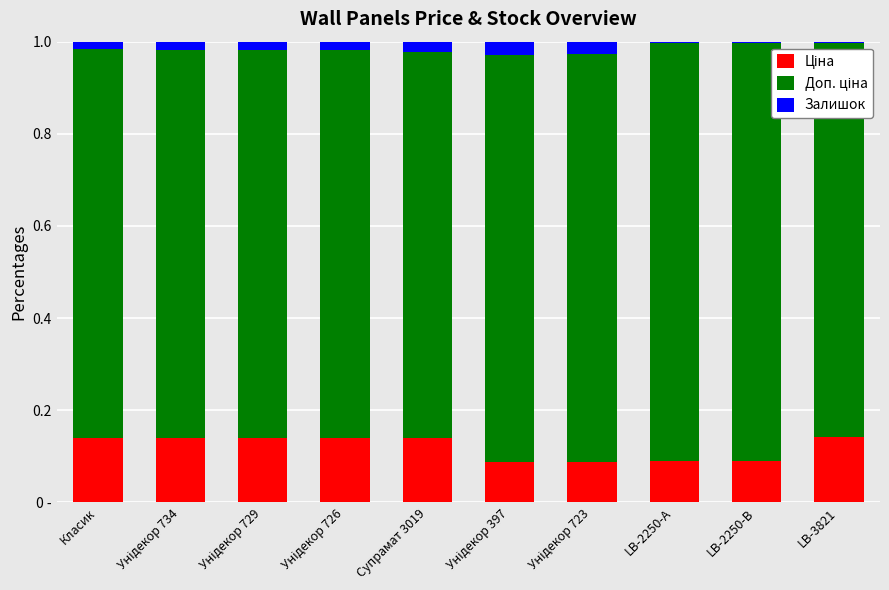

Does the chart contain stacked bars?

Yes